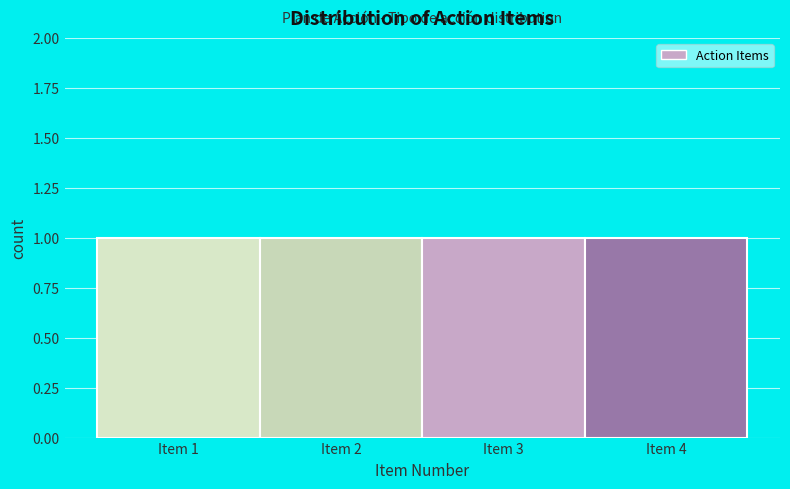

Reading left to right, list every bar in this chart as the range it spans on the x-axis followed by its height. The values are not printed on the chart, so give them approximately, as read against the axis.

0.5 to 1.5: 1
1.5 to 2.5: 1
2.5 to 3.5: 1
3.5 to 4.5: 1